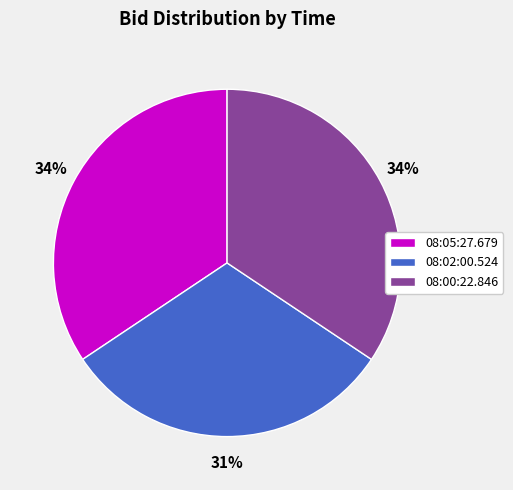

To the nearest percent, what portion does 08:00:22.846 represent?

34%